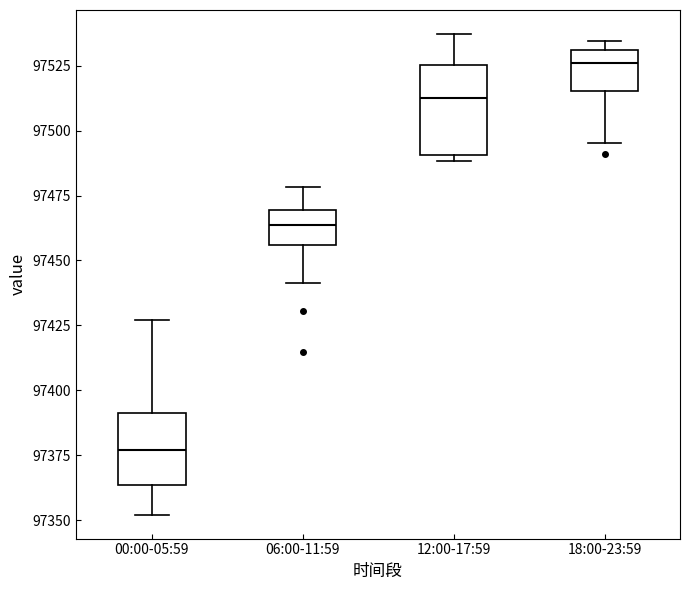

Comparing the boxes themselves (not the whiskers), which one is the tallest?

12:00-17:59